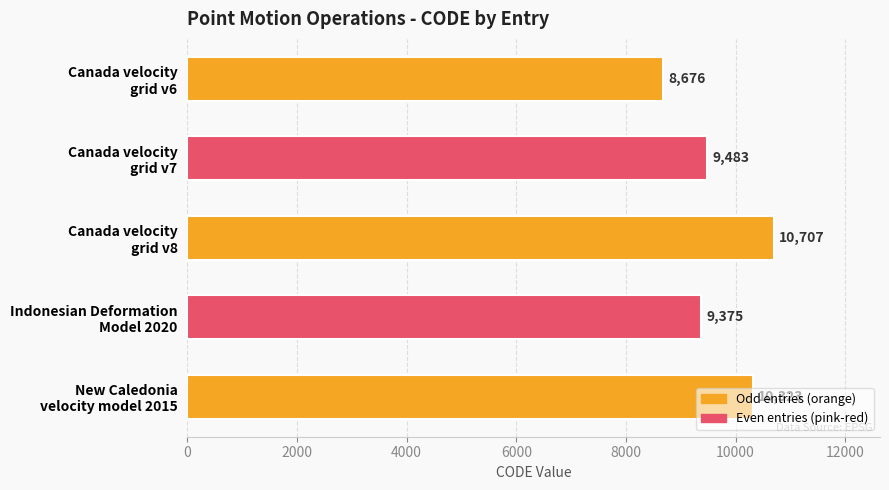

What is the smallest value displayed?

8676